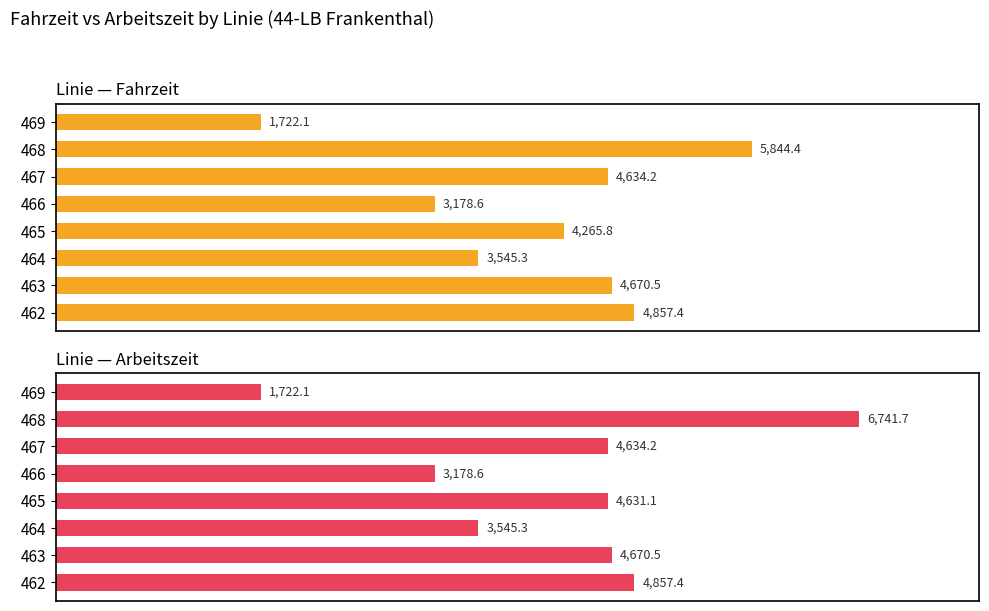

What is the value of the Arbeitszeit bar at the 8th from the left?

1722.1